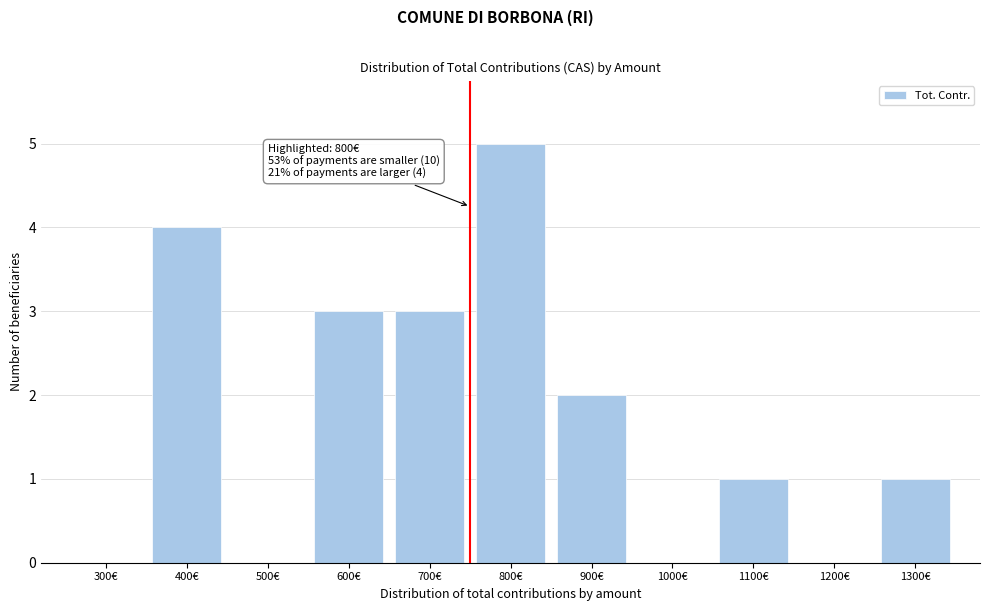

Reading left to right, what are all the values shown in this chart?

300€=0	400€=4	500€=0	600€=3	700€=3	800€=5	900€=2	1000€=0	1100€=1	1200€=0	1300€=1